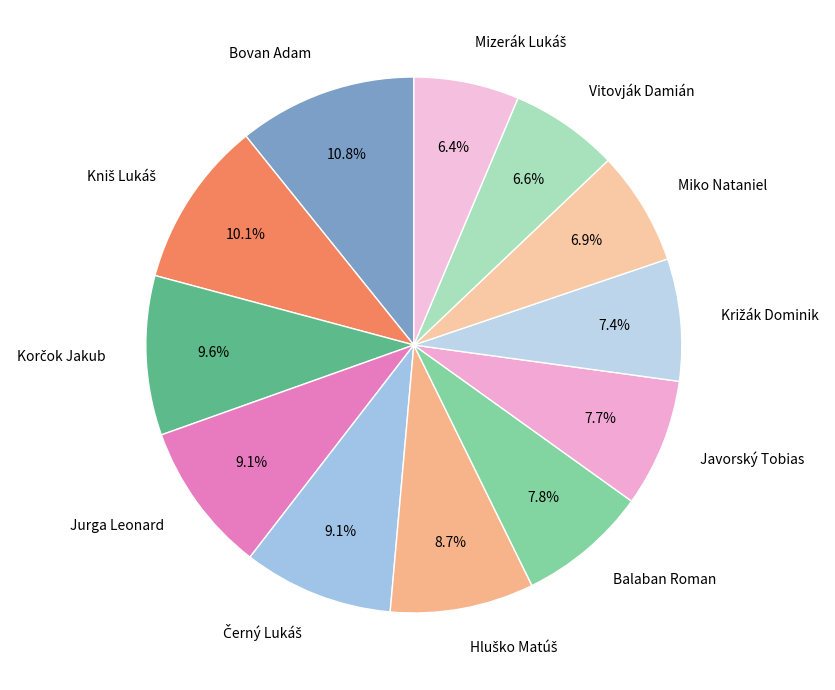

What percentage is NOT represented by Vitovják Damián?

93.4%